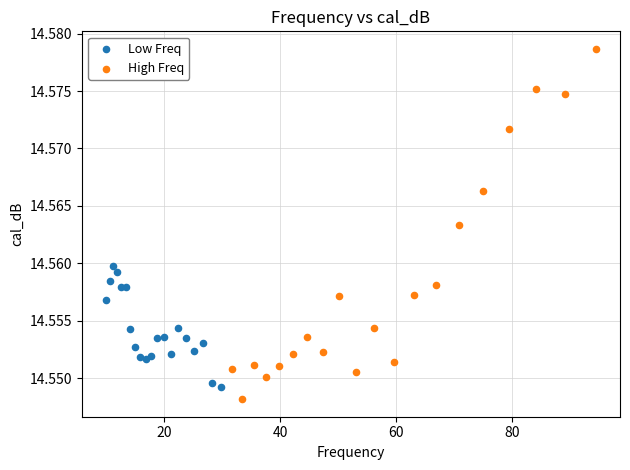

Which series reaches the maximum Y coordinate?

High Freq